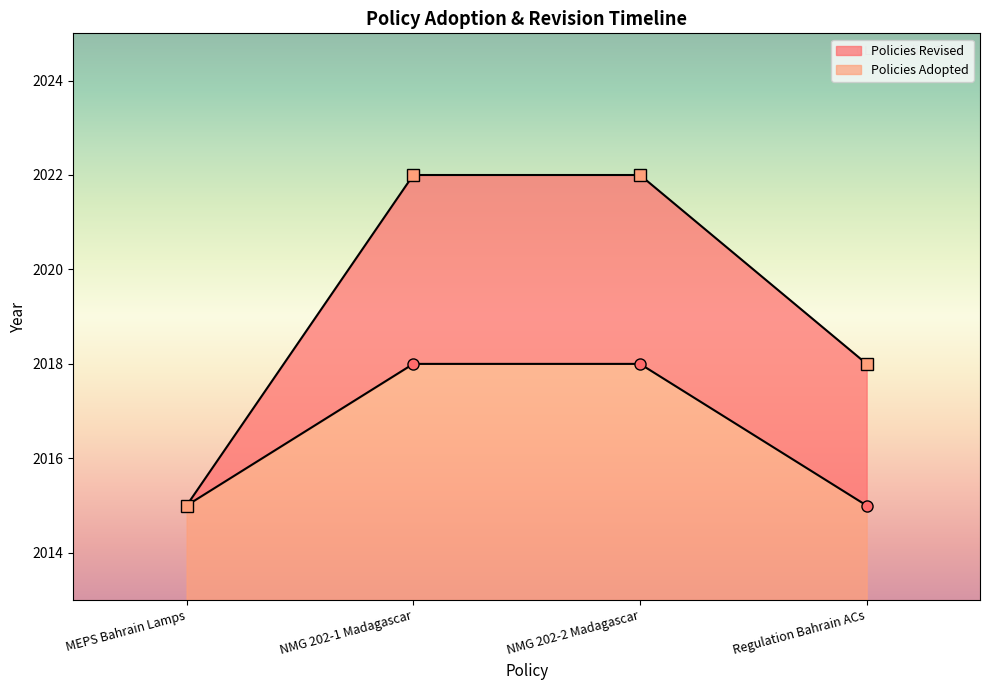

What is the label of the 4th point from the left?

Regulation Bahrain ACs